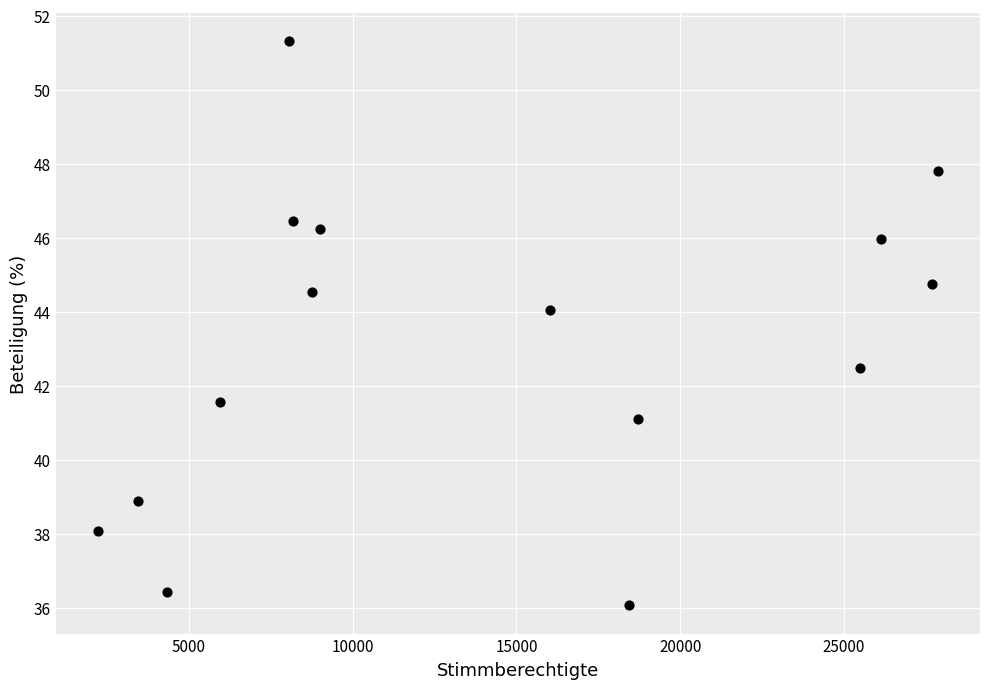

What Y value in the scatter plot is closest to 43?

42.5